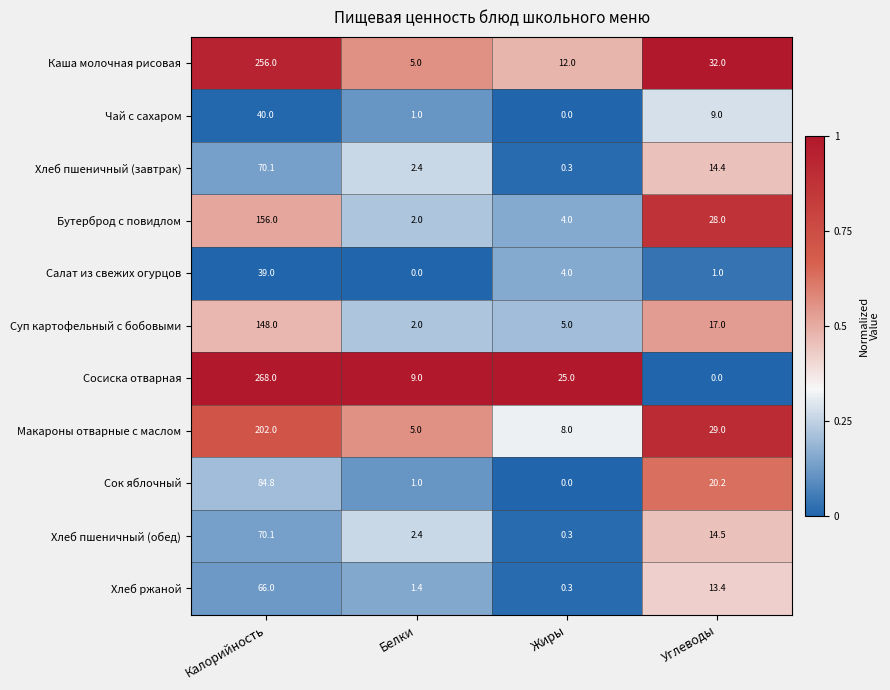

At which category does the chart reach its peak across all series?

Калорийность